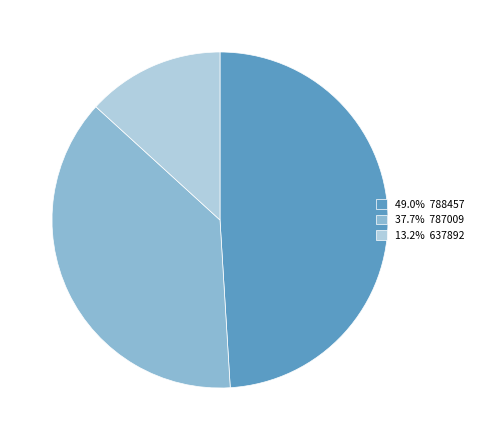

Combined, do 49.0% 788457 and 37.7% 787009 account for over 50%?

Yes